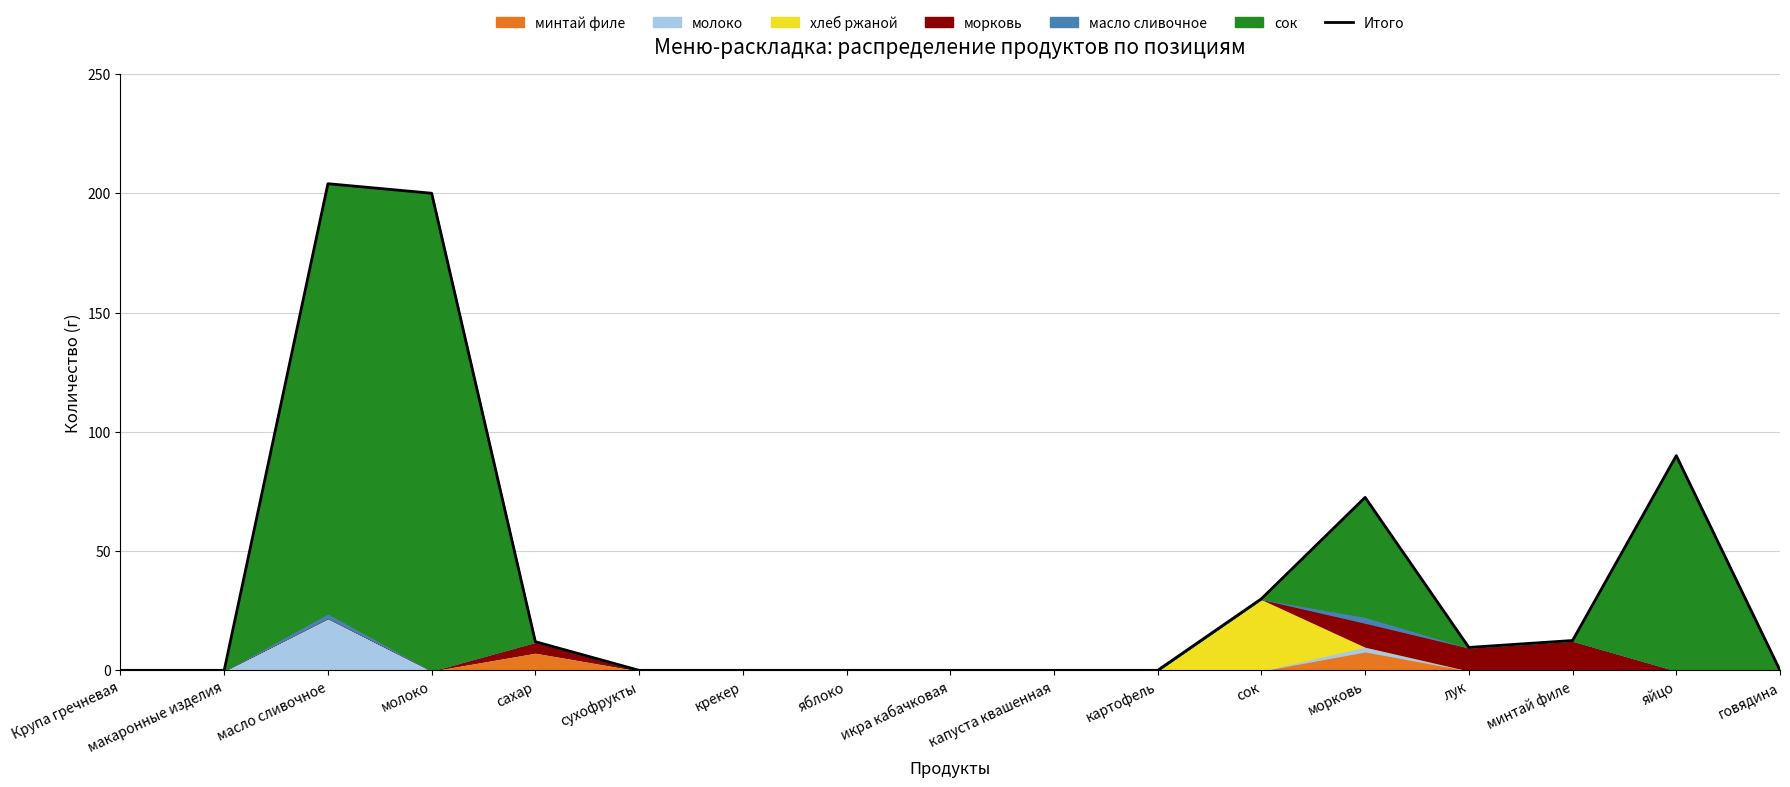

Is it true that the value at сахар is 12.0?

True